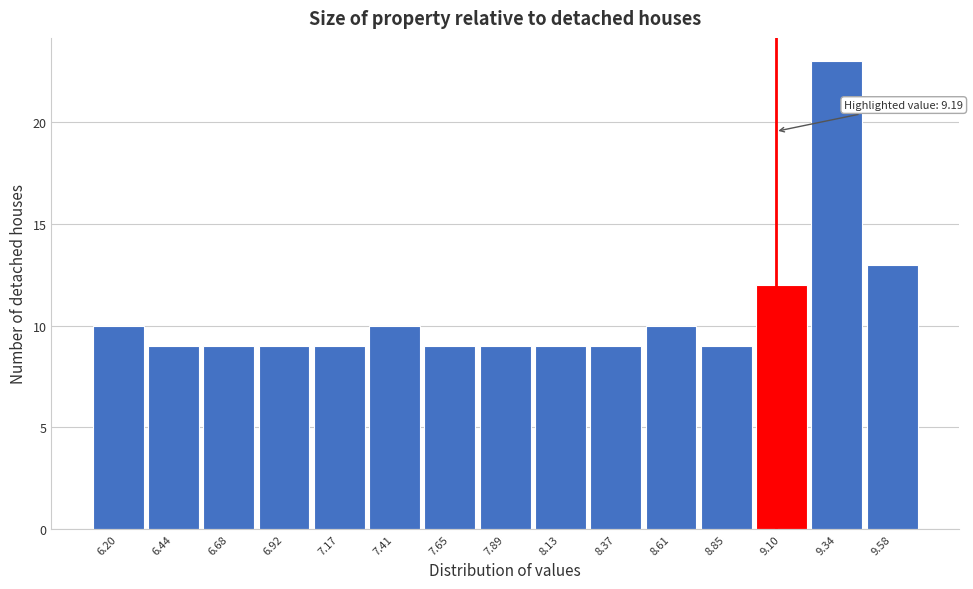

Reading left to right, transcribe all the data shown in this chart.

6.20=10	6.44=9	6.68=9	6.92=9	7.17=9	7.41=10	7.65=9	7.89=9	8.13=9	8.37=9	8.61=10	8.85=9	9.10=12	9.34=23	9.58=13